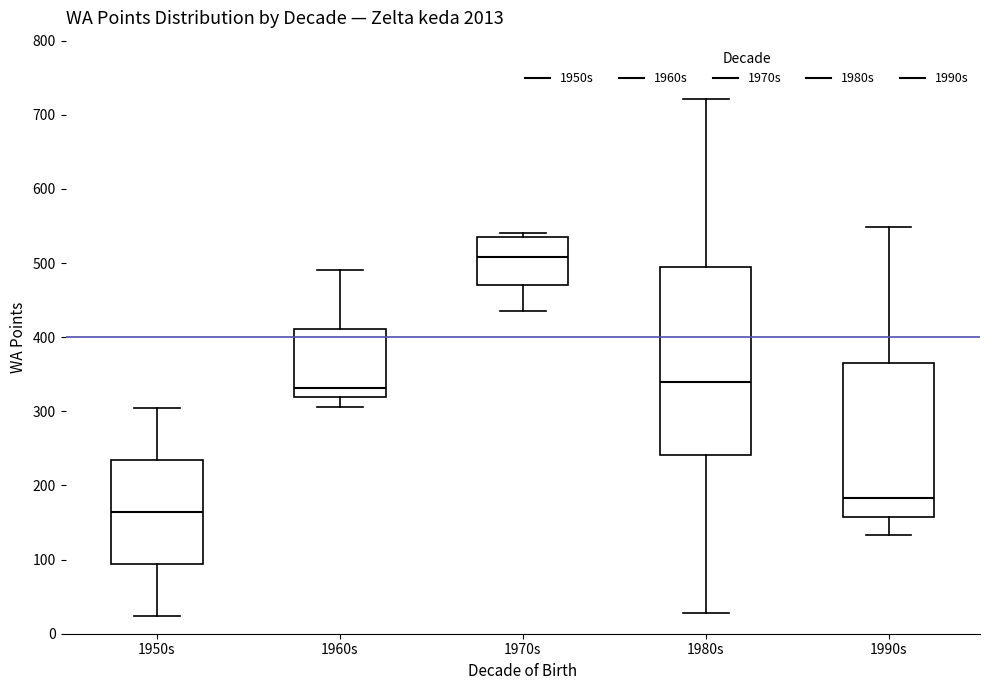

Reading left to right, transcribe this box plot: for each box, give where its median line is, the range the box spans, and where its two whiskers end, as read against the y-axis. The values are not printed on the chart, so give them approximately, as read against the axis.

1950s: median 160, box 90 to 230, whiskers 20 to 310
1960s: median 330, box 320 to 410, whiskers 310 to 490
1970s: median 510, box 470 to 540, whiskers 440 to 540 (just above the box's upper edge)
1980s: median 340, box 240 to 500, whiskers 30 to 720
1990s: median 180, box 160 to 370, whiskers 130 to 550